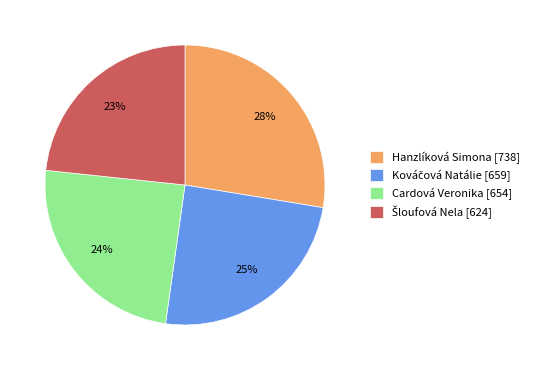

To the nearest percent, what is the combined percentage of Hanzlíková Simona [738] and Cardová Veronika [654]?

52%